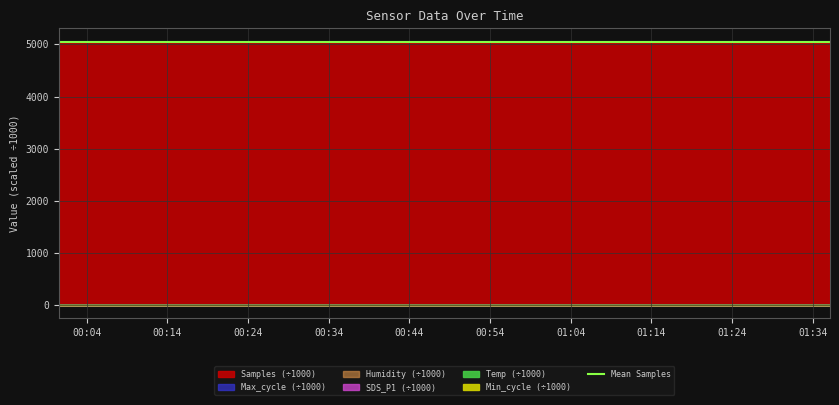

Read the Humidity value at 2020/12/17 00:42:07.

2048.0